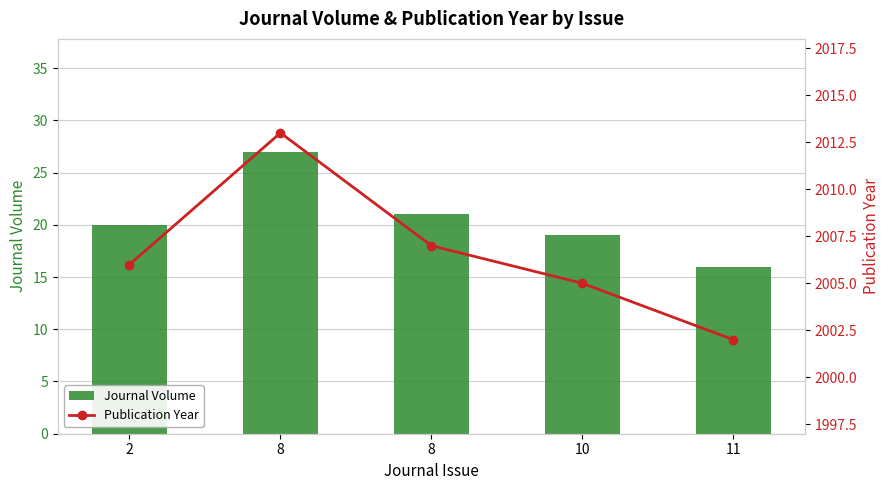

How many values in the Journal Volume series are below 20?

2